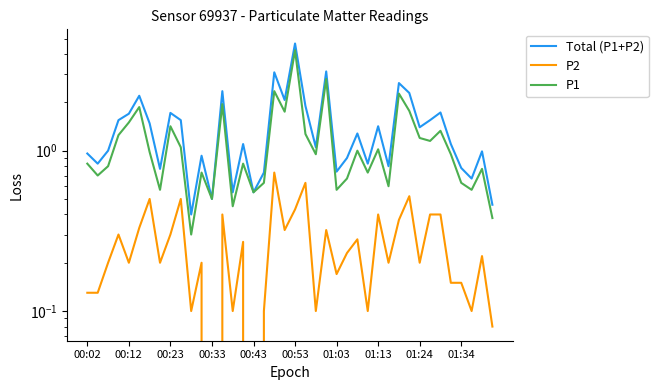

How many data points in P2 are above 0?

38